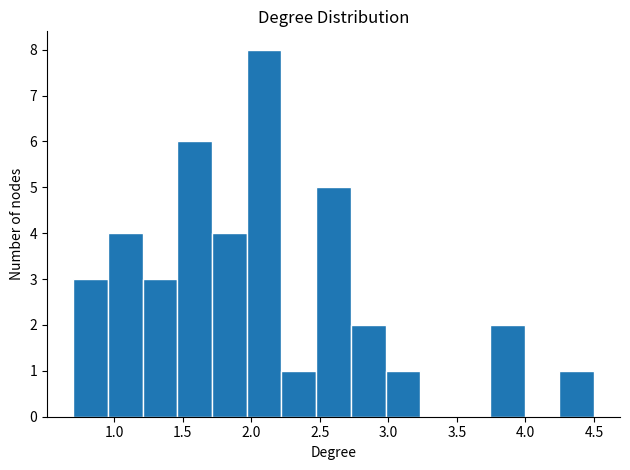

Reading left to right, list every bar in this chart as the range it spans on the x-axis followed by its height. Neither the bar edges nor the heights are printed on the chart, so give them approximately, as read against the axes.

0.70 to 0.95: 3
0.95 to 1.20: 4
1.20 to 1.45: 3
1.45 to 1.70: 6
1.70 to 1.95: 4
1.95 to 2.20: 8
2.20 to 2.45: 1
2.45 to 2.75: 5
2.75 to 3.00: 2
3.00 to 3.25: 1
3.25 to 3.50: 0
3.50 to 3.75: 0
3.75 to 4.00: 2
4.00 to 4.25: 0
4.25 to 4.50: 1